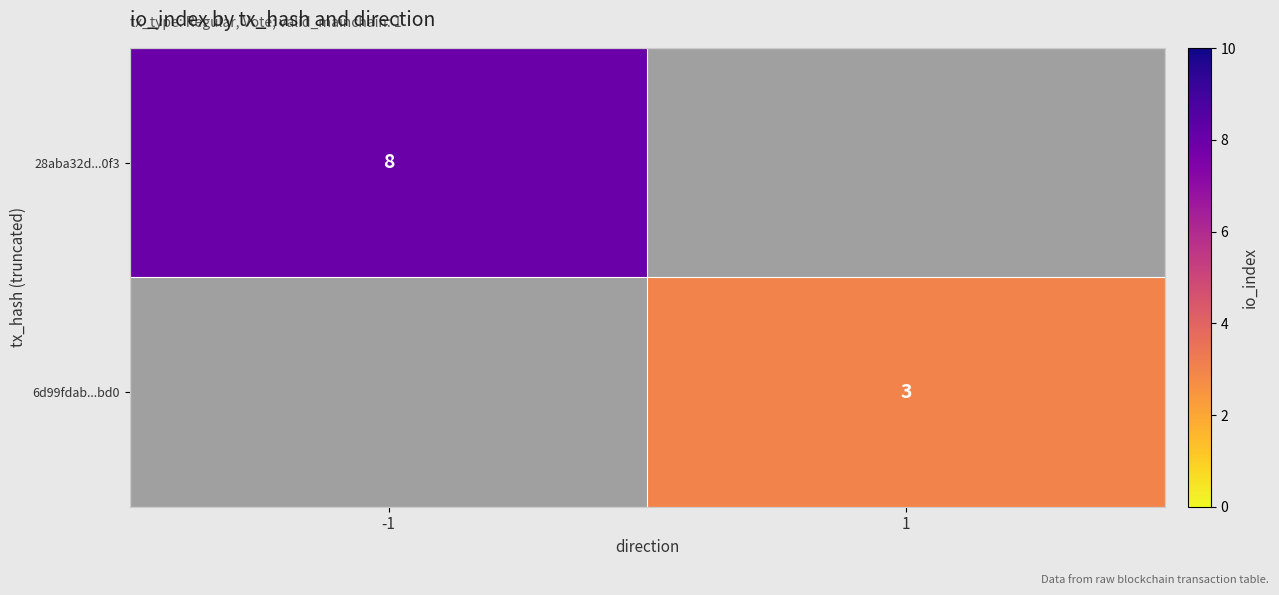

True or false: 6d99fdab...bd0 has a value of 3 at 1.

True